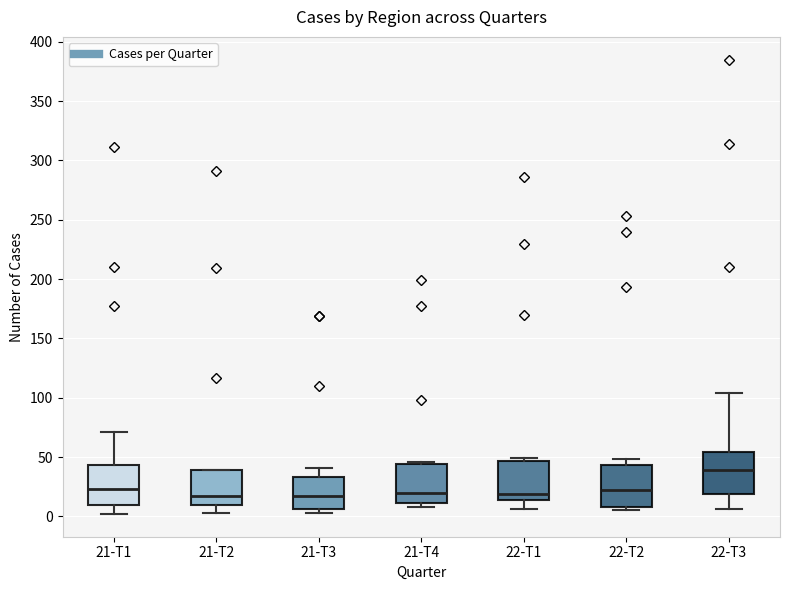

Where does the lower whisker of the box for 21-T1 end on the y-axis? The values are not printed on the chart, so give them approximately, as read against the axis.

0